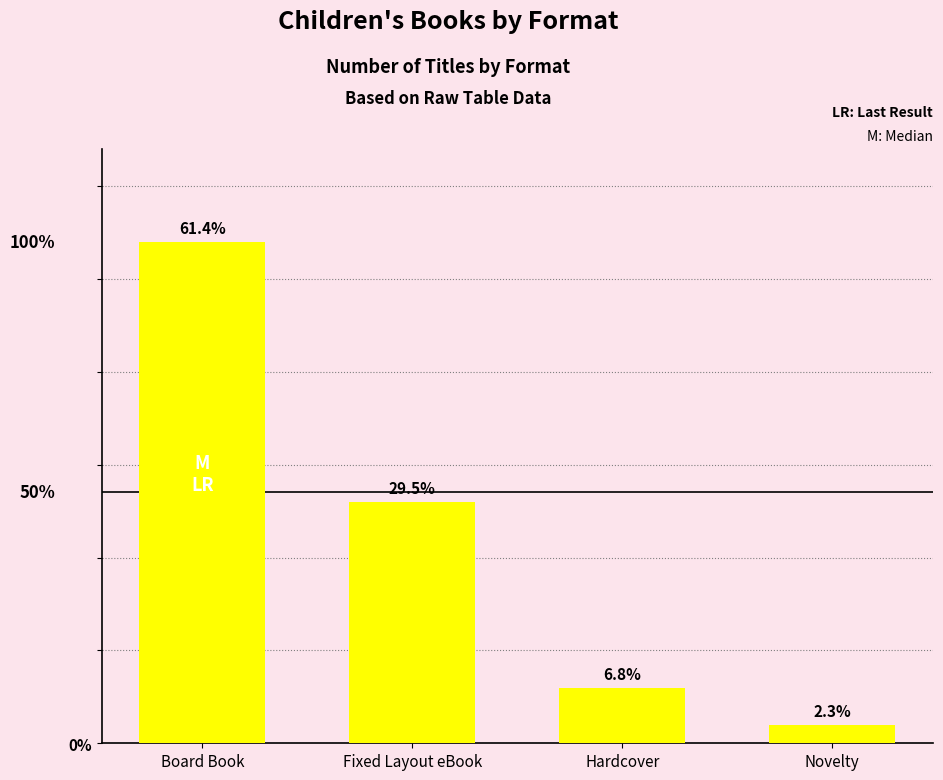

True or false: the data shows 3 at Hardcover.

True